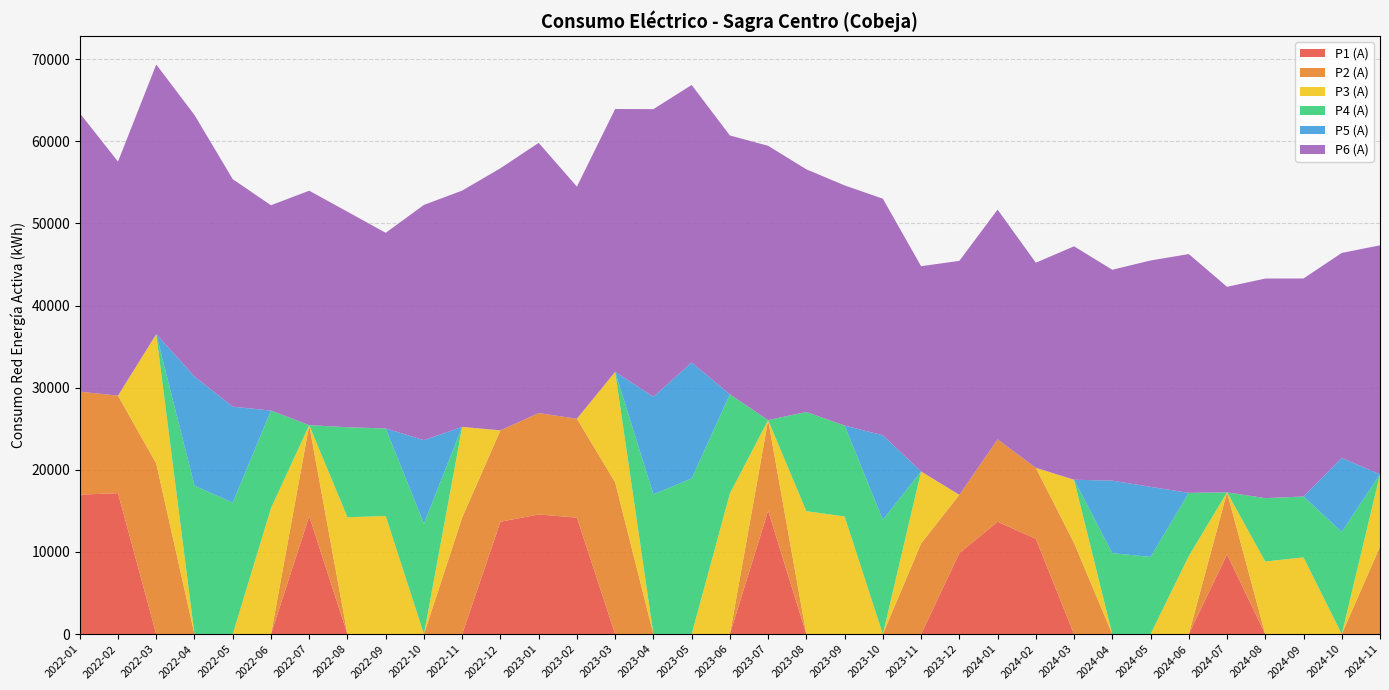

Reading right to left, list all the values displayed in this chart.

P1 (A): 2024-11=0	2024-10=0	2024-09=0	2024-08=0	2024-07=9705	2024-06=0	2024-05=0	2024-04=0	2024-03=0	2024-02=11607	2024-01=13680	2023-12=9857	2023-11=0	2023-10=0	2023-09=0	2023-08=0	2023-07=15025	2023-06=0	2023-05=0	2023-04=0	2023-03=0	2023-02=14186	2023-01=14569	2022-12=13684	2022-11=0	2022-10=0	2022-09=0	2022-08=0	2022-07=14371	2022-06=0	2022-05=0	2022-04=0	2022-03=0	2022-02=17163	2022-01=16988
P2 (A): 2024-11=10653	2024-10=0	2024-09=0	2024-08=0	2024-07=7566	2024-06=0	2024-05=0	2024-04=0	2024-03=11097	2024-02=8649	2024-01=10035	2023-12=7105	2023-11=11038	2023-10=0	2023-09=0	2023-08=0	2023-07=11036	2023-06=0	2023-05=0	2023-04=0	2023-03=18488	2023-02=12043	2023-01=12347	2022-12=11129	2022-11=14194	2022-10=0	2022-09=0	2022-08=0	2022-07=11081	2022-06=0	2022-05=0	2022-04=0	2022-03=20777	2022-02=11877	2022-01=12542
P3 (A): 2024-11=8811	2024-10=0	2024-09=9343	2024-08=8845	2024-07=0	2024-06=9510	2024-05=0	2024-04=0	2024-03=7701	2024-02=0	2024-01=0	2023-12=0	2023-11=8772	2023-10=0	2023-09=14324	2023-08=14974	2023-07=0	2023-06=17122	2023-05=0	2023-04=0	2023-03=13451	2023-02=0	2023-01=0	2022-12=0	2022-11=11041	2022-10=0	2022-09=14389	2022-08=14230	2022-07=0	2022-06=15329	2022-05=0	2022-04=0	2022-03=15750	2022-02=0	2022-01=0
P4 (A): 2024-11=0	2024-10=12448	2024-09=7414	2024-08=7712	2024-07=0	2024-06=7692	2024-05=9399	2024-04=9866	2024-03=0	2024-02=0	2024-01=0	2023-12=0	2023-11=0	2023-10=13927	2023-09=11076	2023-08=12075	2023-07=0	2023-06=12081	2023-05=18954	2023-04=17026	2023-03=0	2023-02=0	2023-01=0	2022-12=0	2022-11=0	2022-10=13453	2022-09=10654	2022-08=10962	2022-07=0	2022-06=11893	2022-05=16010	2022-04=18082	2022-03=0	2022-02=0	2022-01=0
P5 (A): 2024-11=0	2024-10=9007	2024-09=0	2024-08=0	2024-07=0	2024-06=0	2024-05=8537	2024-04=8822	2024-03=0	2024-02=0	2024-01=0	2023-12=0	2023-11=0	2023-10=10285	2023-09=0	2023-08=0	2023-07=0	2023-06=0	2023-05=14117	2023-04=11876	2023-03=0	2023-02=0	2023-01=0	2022-12=0	2022-11=0	2022-10=10167	2022-09=0	2022-08=0	2022-07=0	2022-06=0	2022-05=11684	2022-04=13286	2022-03=0	2022-02=0	2022-01=0
P6 (A): 2024-11=27878	2024-10=24961	2024-09=26546	2024-08=26739	2024-07=25019	2024-06=29075	2024-05=27560	2024-04=25679	2024-03=28423	2024-02=24970	2024-01=27977	2023-12=28488	2023-11=24989	2023-10=28807	2023-09=29238	2023-08=29548	2023-07=33399	2023-06=31513	2023-05=33795	2023-04=35022	2023-03=32001	2023-02=28261	2023-01=32905	2022-12=31913	2022-11=28772	2022-10=28645	2022-09=23823	2022-08=26243	2022-07=28540	2022-06=25000	2022-05=27703	2022-04=31840	2022-03=32832	2022-02=28498	2022-01=33902